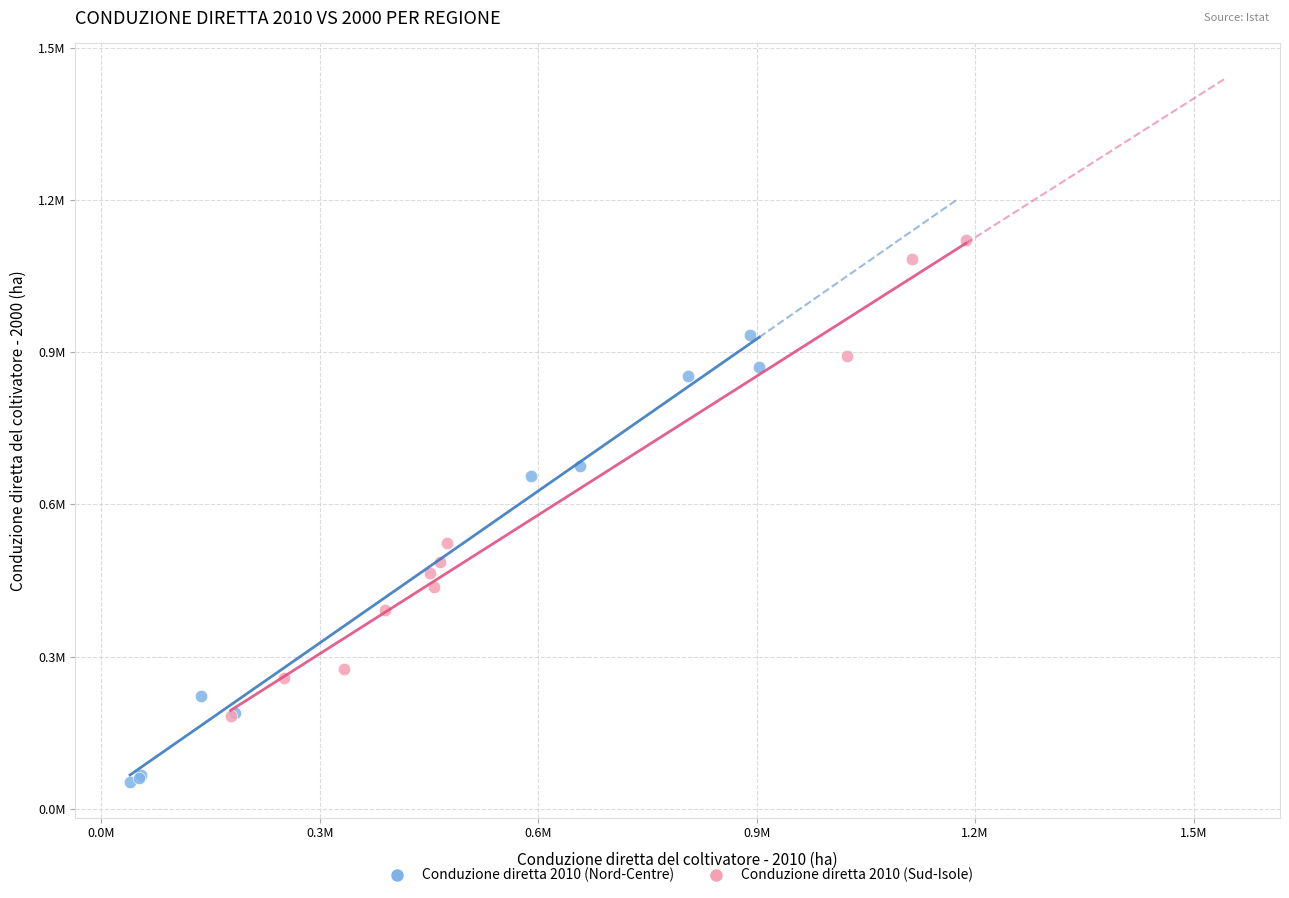

Which series contains the highest Y value?

Conduzione diretta 2010 (Sud-Isole)